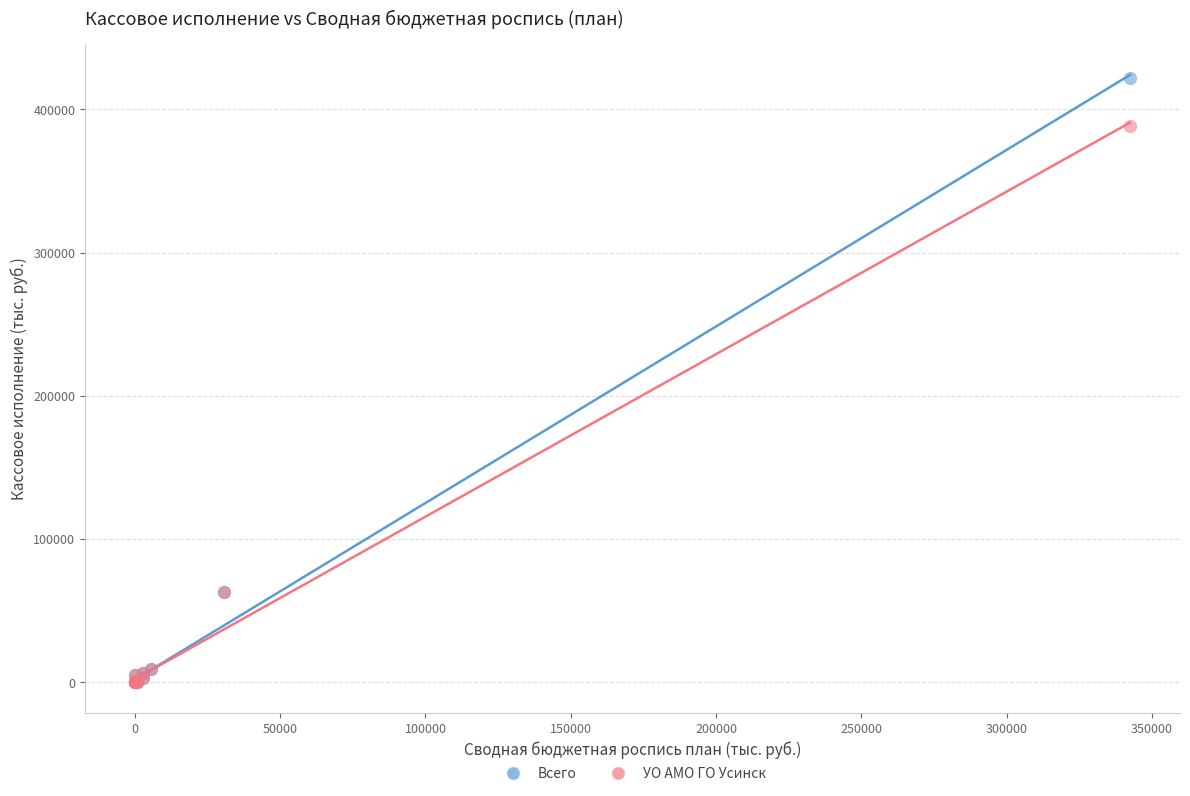

Which series reaches the maximum Y coordinate?

Всего